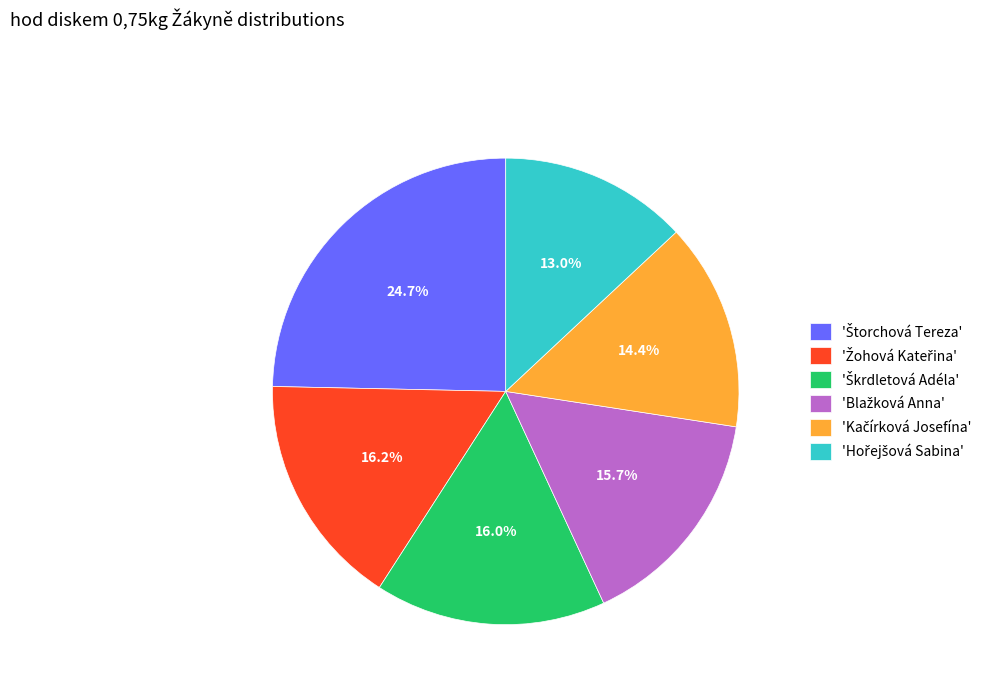

Is there a majority slice in this chart?

No